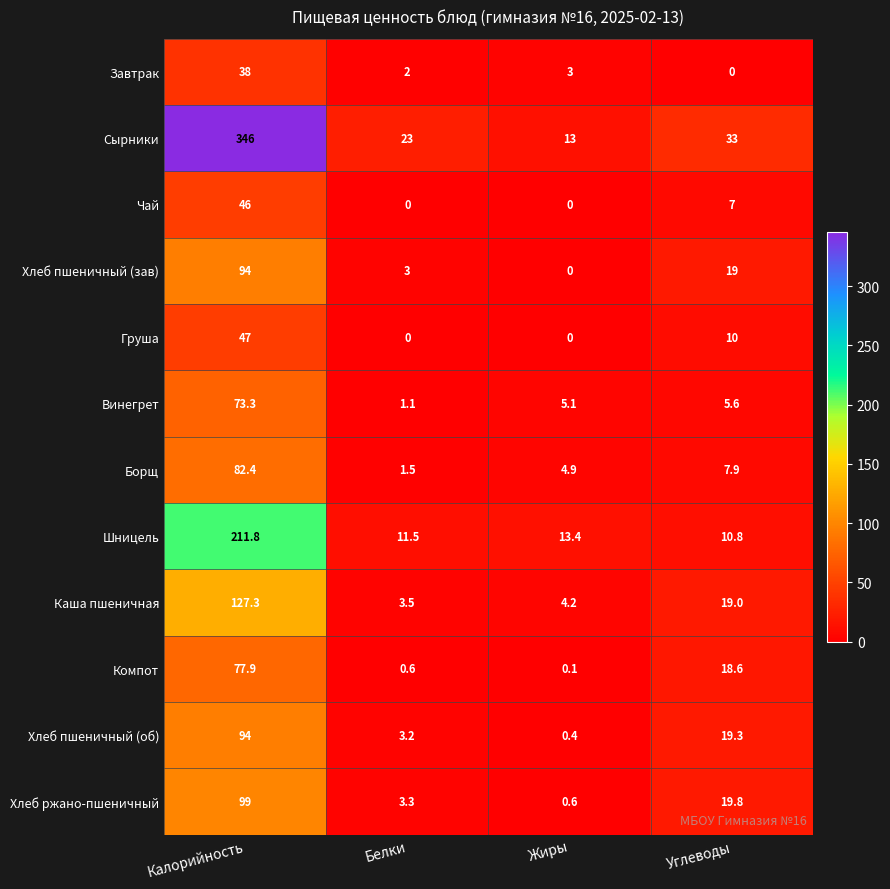

Which series has the widest spread of values?

Сырники